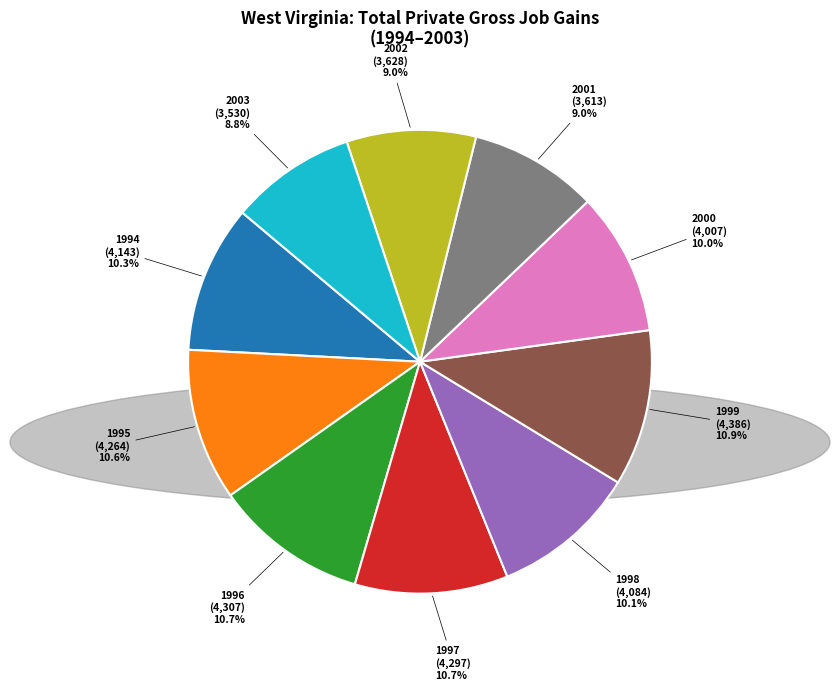

Does any single category account for the majority?

No